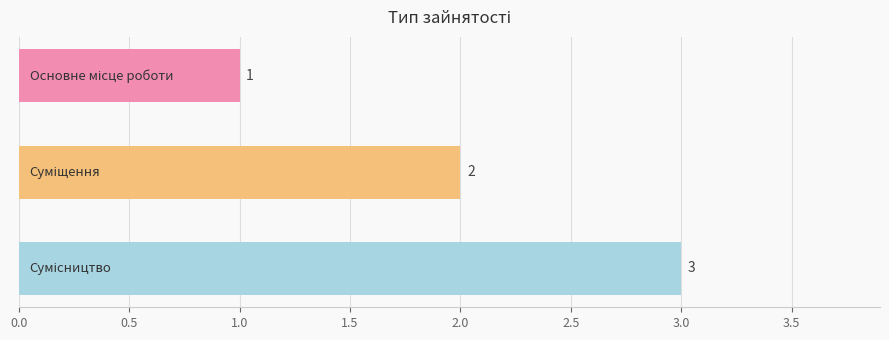

What is the maximum value shown in the chart?

3